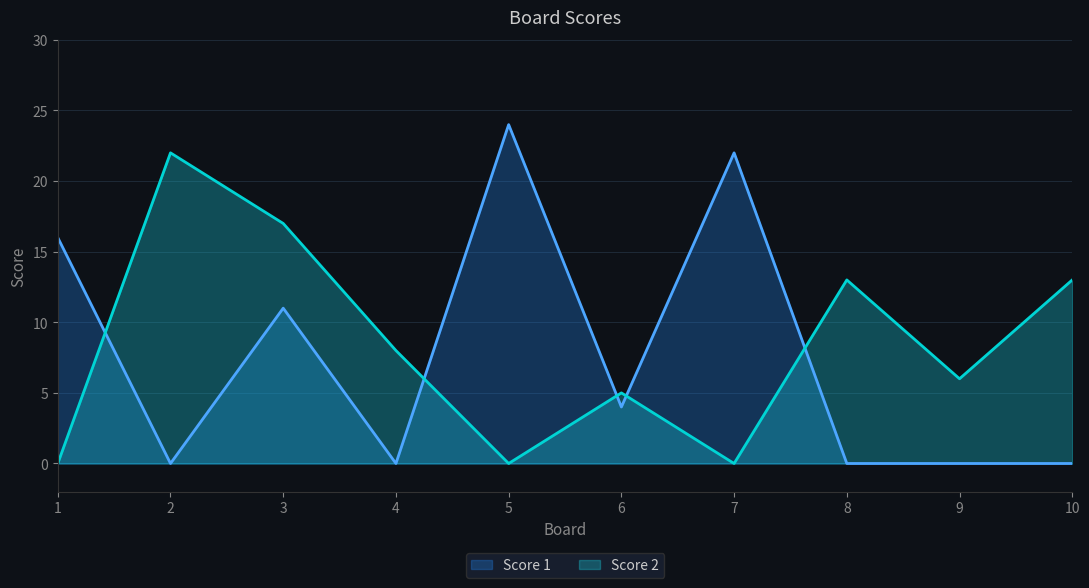

What is the difference between the maximum and minimum values in the Score 2 series?

22